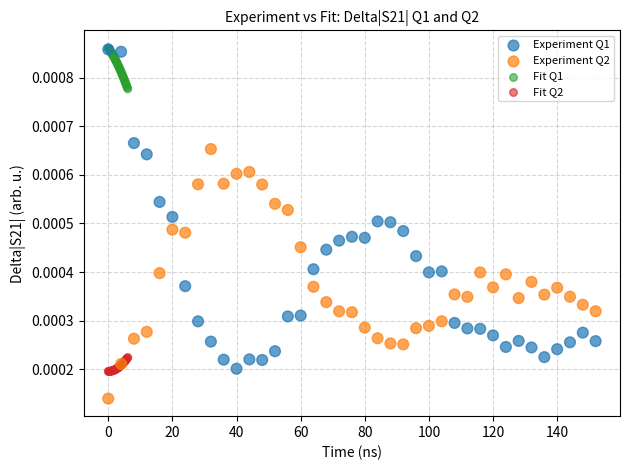

What are all the series names shown in the legend?

Experiment Q1, Experiment Q2, Fit Q1, Fit Q2